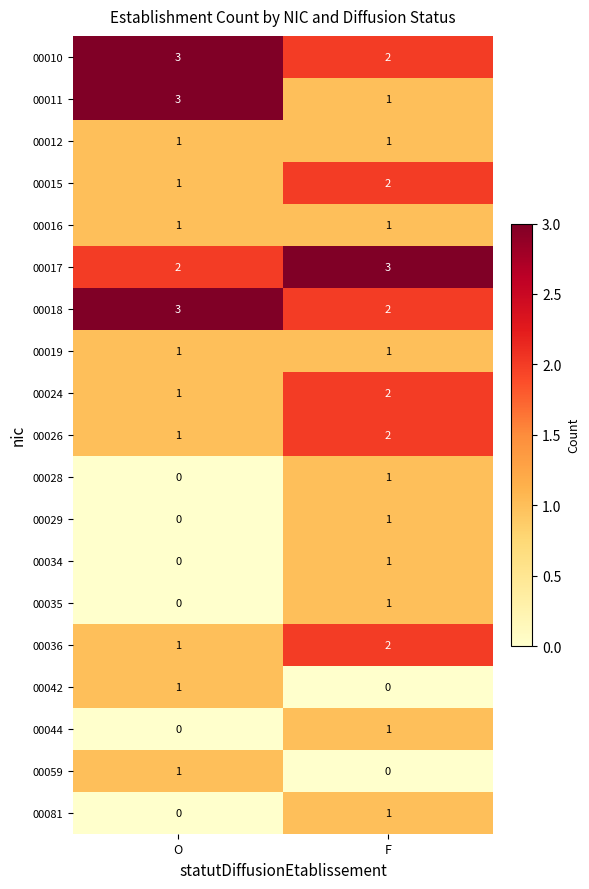

The value of 00024 at O is 1. True or false?

True